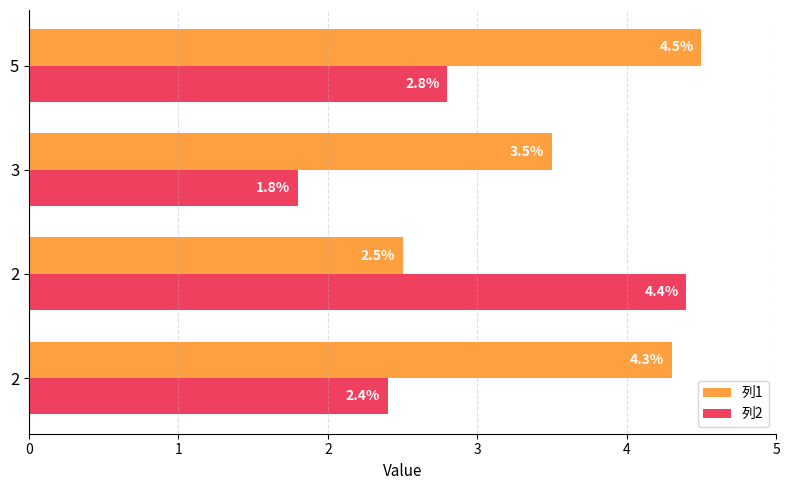

Count the number of categories in the chart.

4